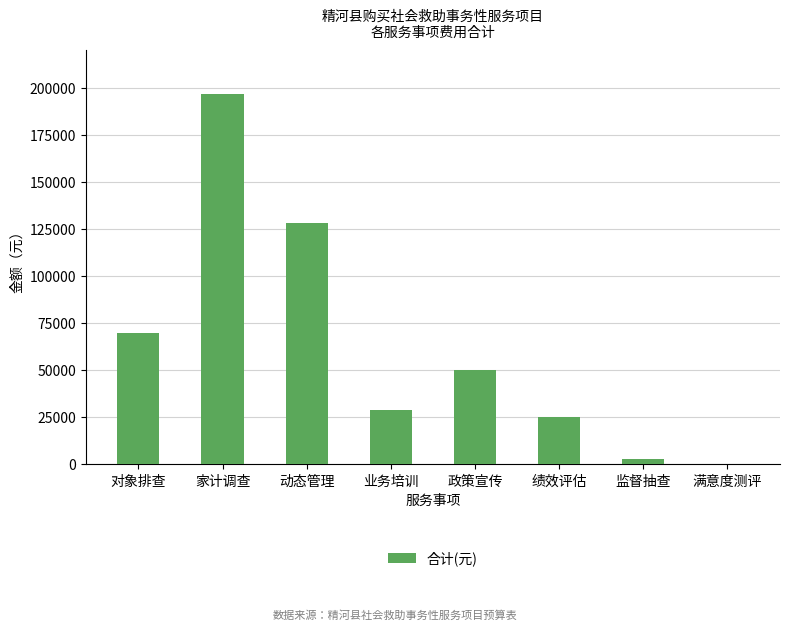

Count the number of categories in the chart.

8